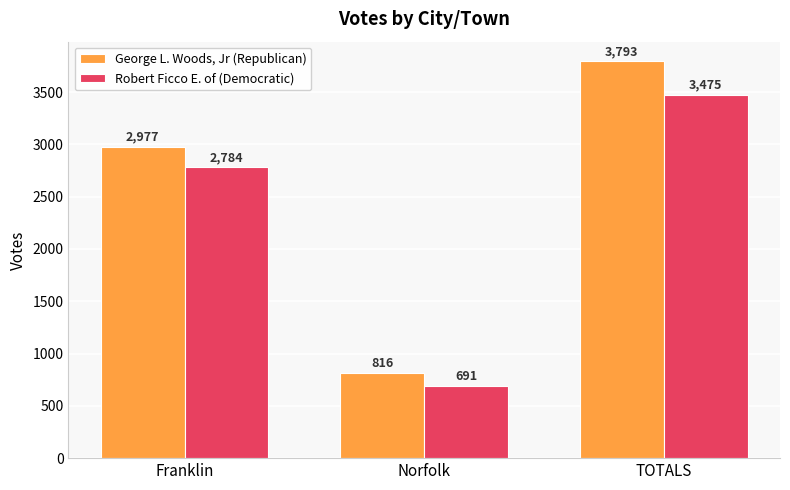

Reading right to left, extract all data points from this chart.

George L. Woods, Jr (Republican): 3793	816	2977
Robert Ficco E. of (Democratic): 3475	691	2784